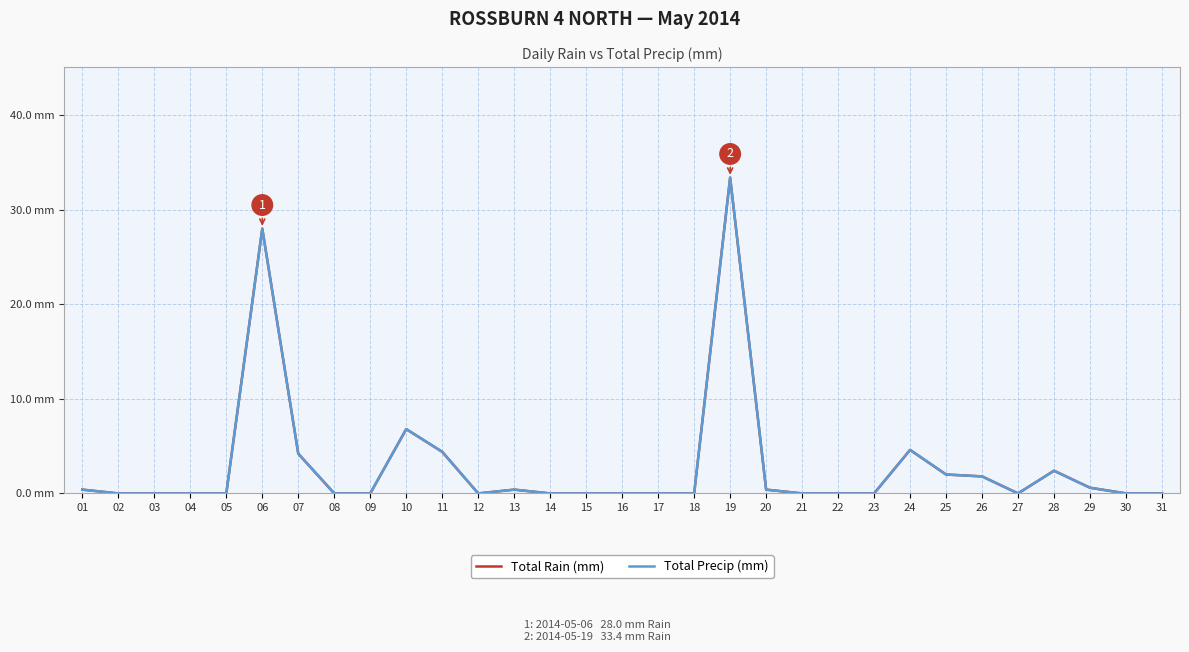

True or false: Total Precip (mm) and Total Rain (mm) cross at least once.

False